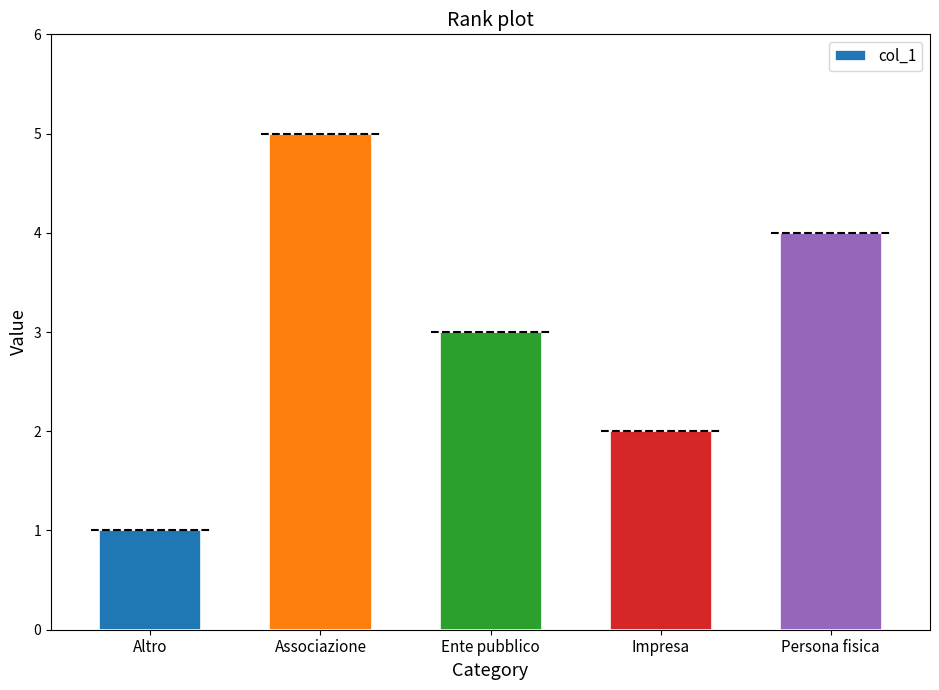

What is the change in value from Associazione to Ente pubblico?

-2